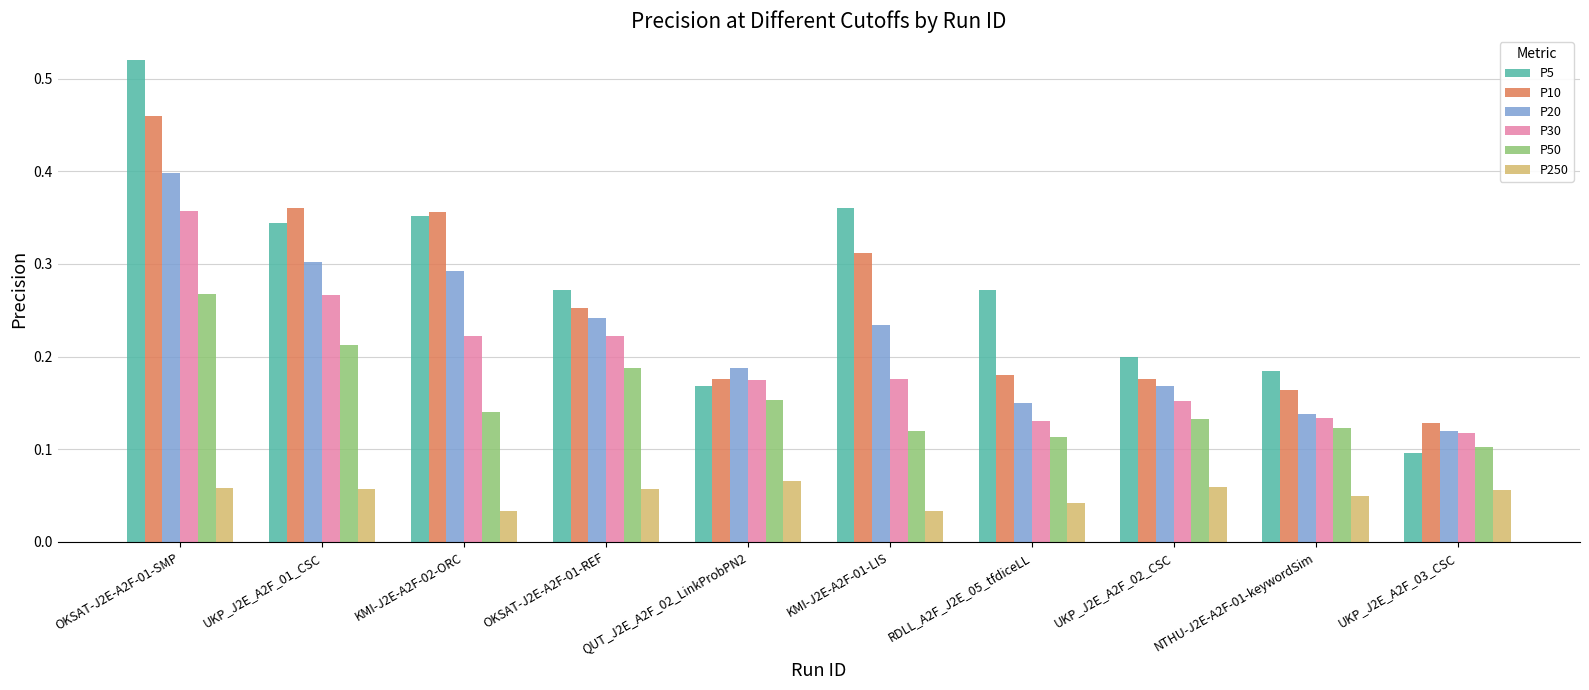

At which label does P30 reach its peak?

OKSAT-J2E-A2F-01-SMP